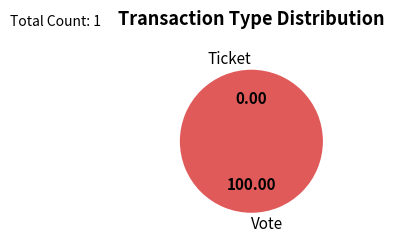

The Vote slice represents 100% of the pie. True or false?

True